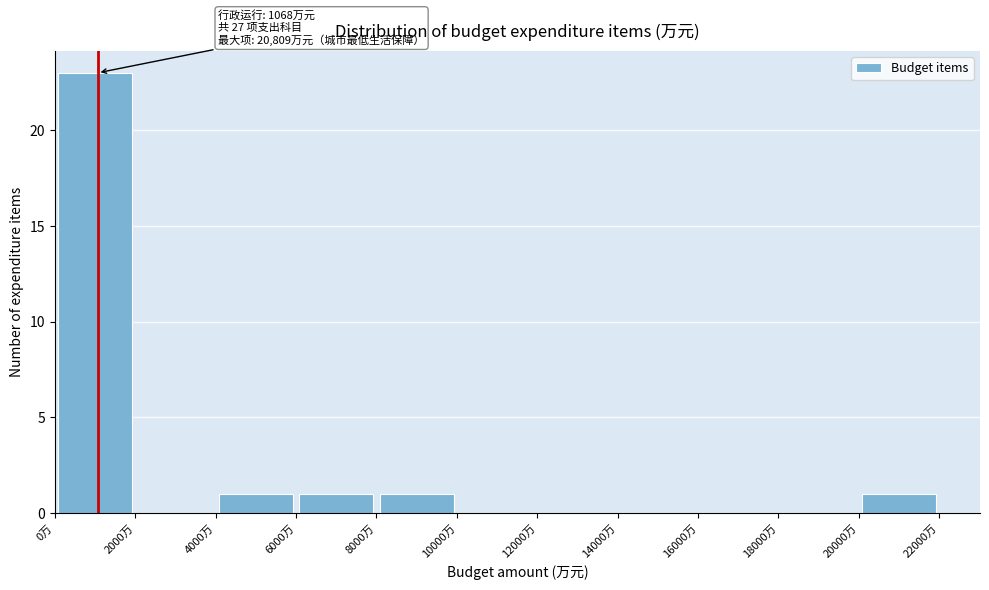

Over which range of the x-axis is the bar tallest?

0 to 2000